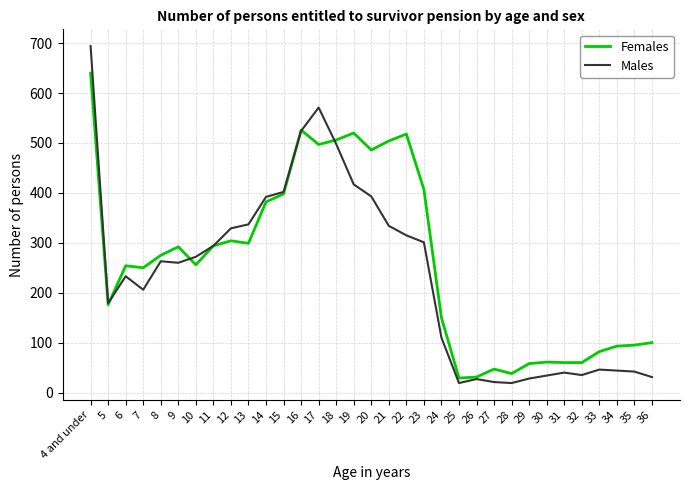

What is the total value across all series at 4 and under?

1334